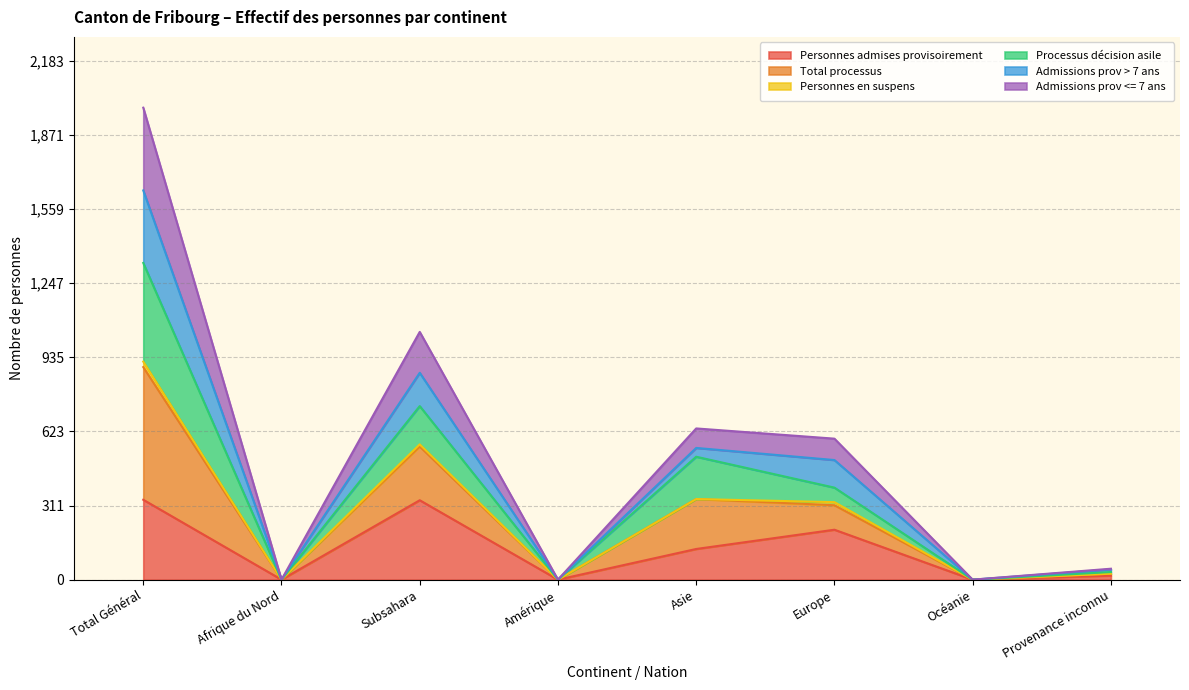

The Personnes admises provisoirement series shows 53 at Asie. True or false?

False